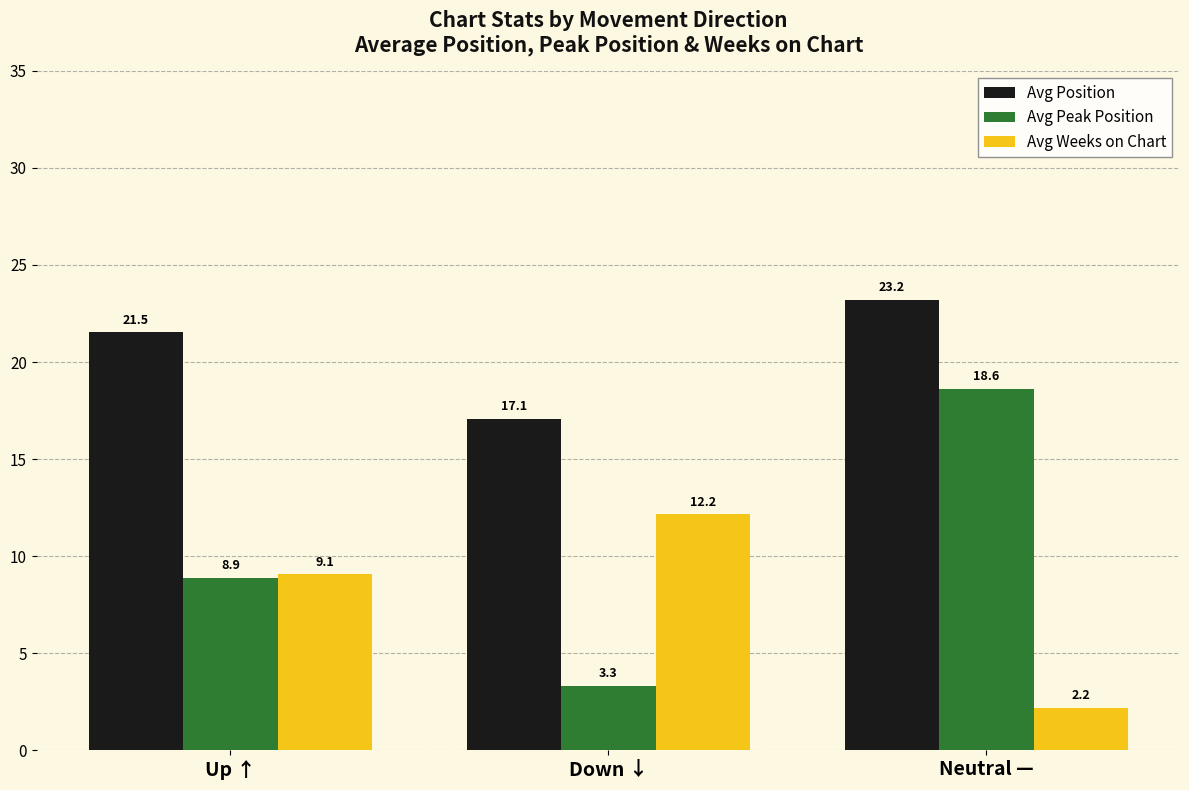

What is the label of the 2nd bar from the left?

Down ↓